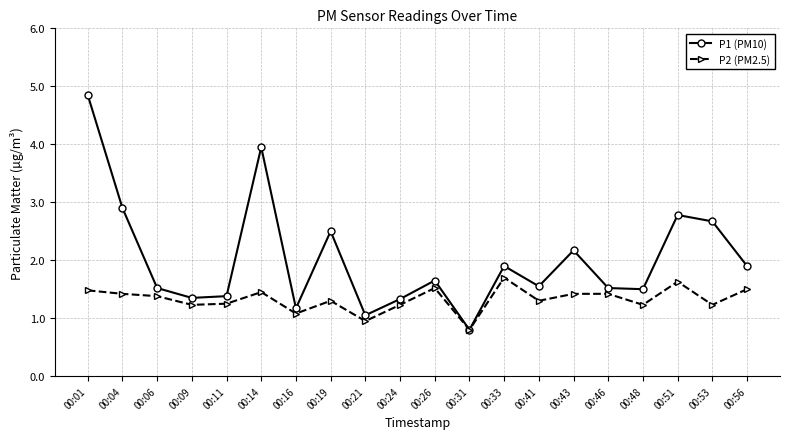

What is the sum of all P2 (PM2.5) values?

26.5